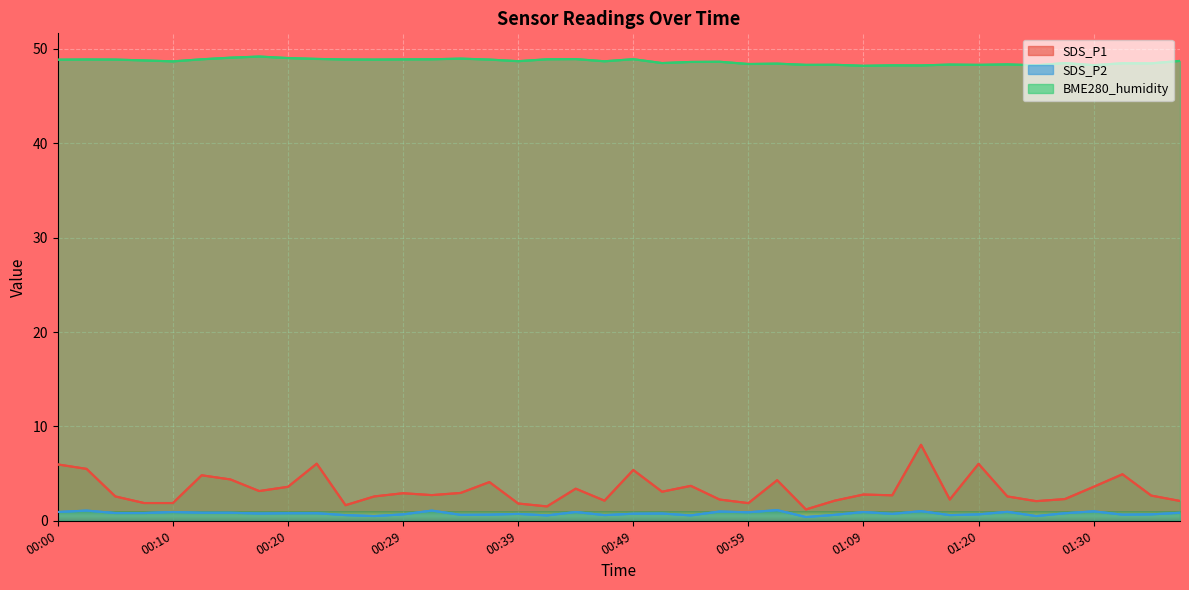

What is the lowest value of the SDS_P1 series?

1.2